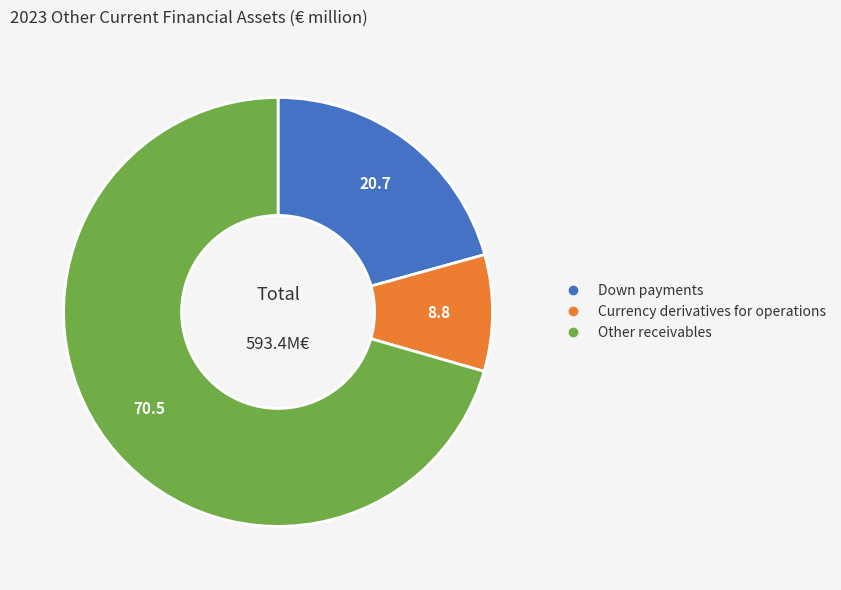

Combined, do Down payments and Currency derivatives for operations account for over 50%?

No